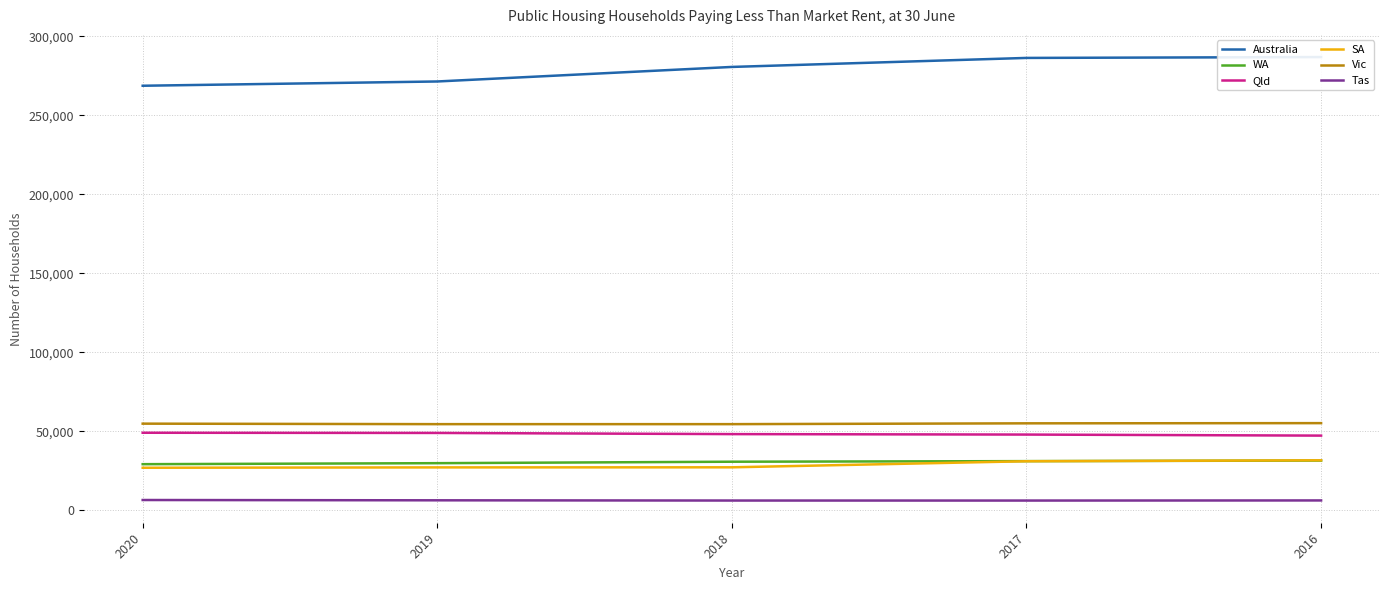

Which series has the largest total across all categories?

Australia